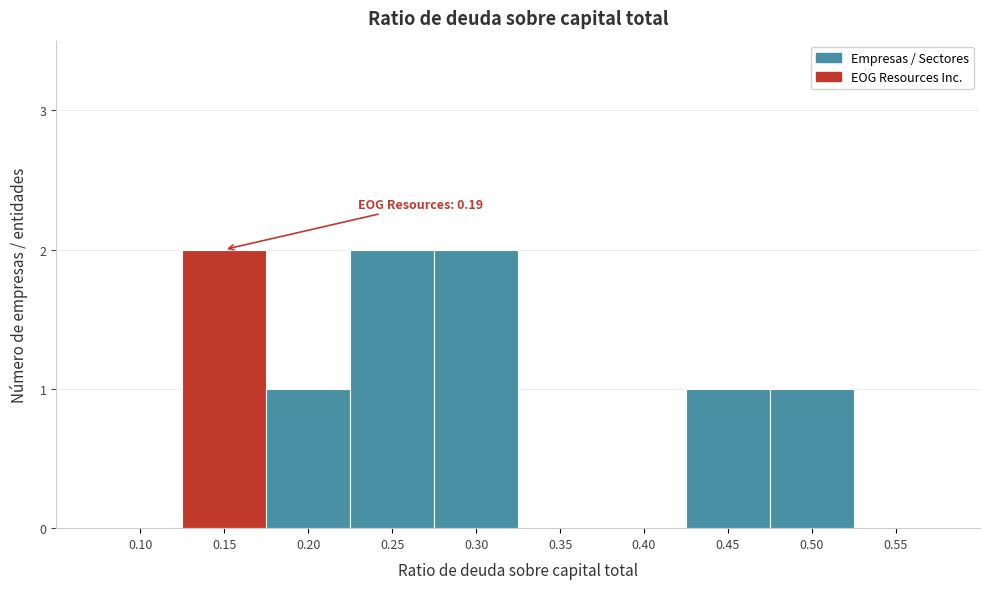

Reading right to left, list all the values displayed in this chart.

0.55=0	0.50=1	0.45=1	0.40=0	0.35=0	0.30=2	0.25=2	0.20=1	0.15=2	0.10=0